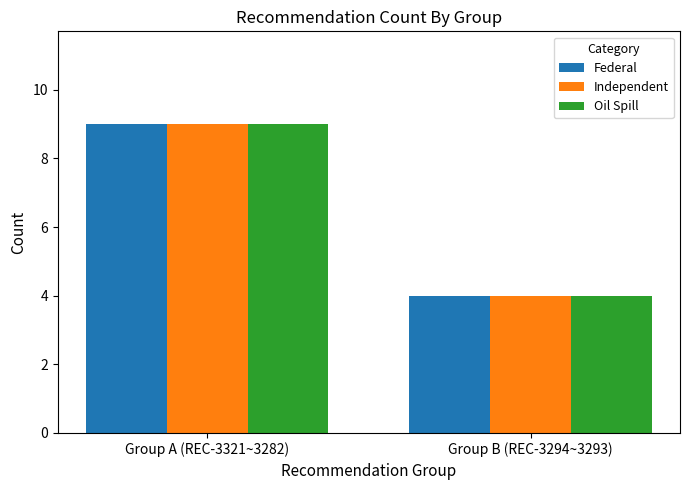

List the labels in order of Independent value, smallest first.

Group B (REC-3294~3293), Group A (REC-3321~3282)